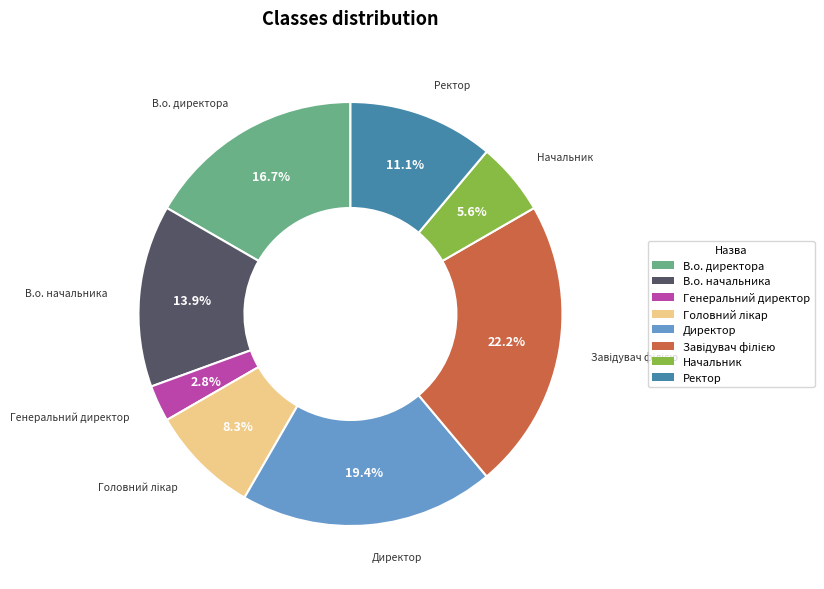

Does В.о. директора account for over 50% of the chart?

No